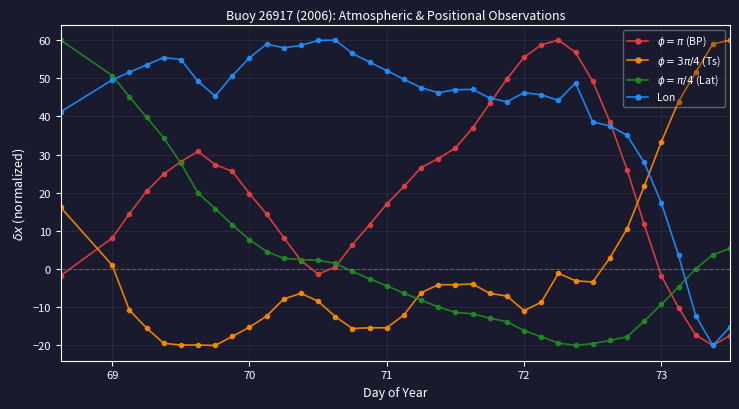

Which series ends up on top after the final intersection of $\phi = \pi/4$ (Lat) and $\phi = \pi$ (BP)?

$\phi = \pi/4$ (Lat)